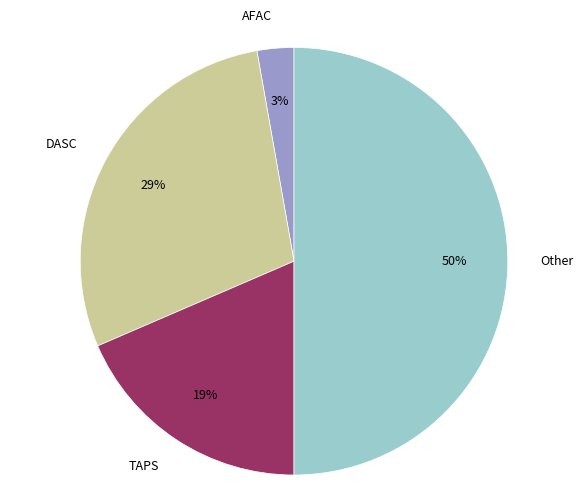

Which slice is the largest?

Other